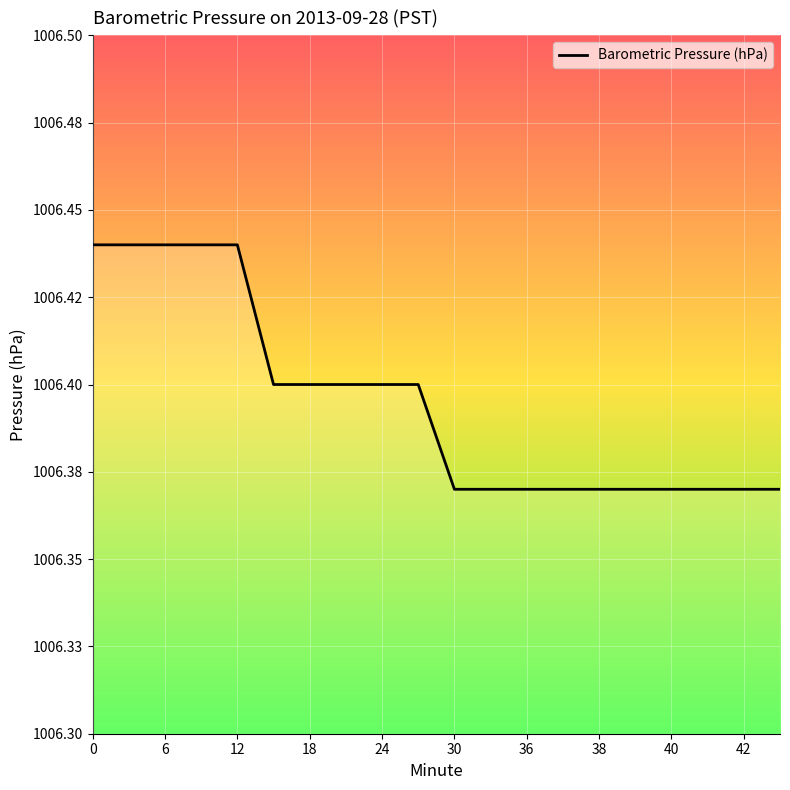

True or false: the data has more than 0 interior local peaks.

False